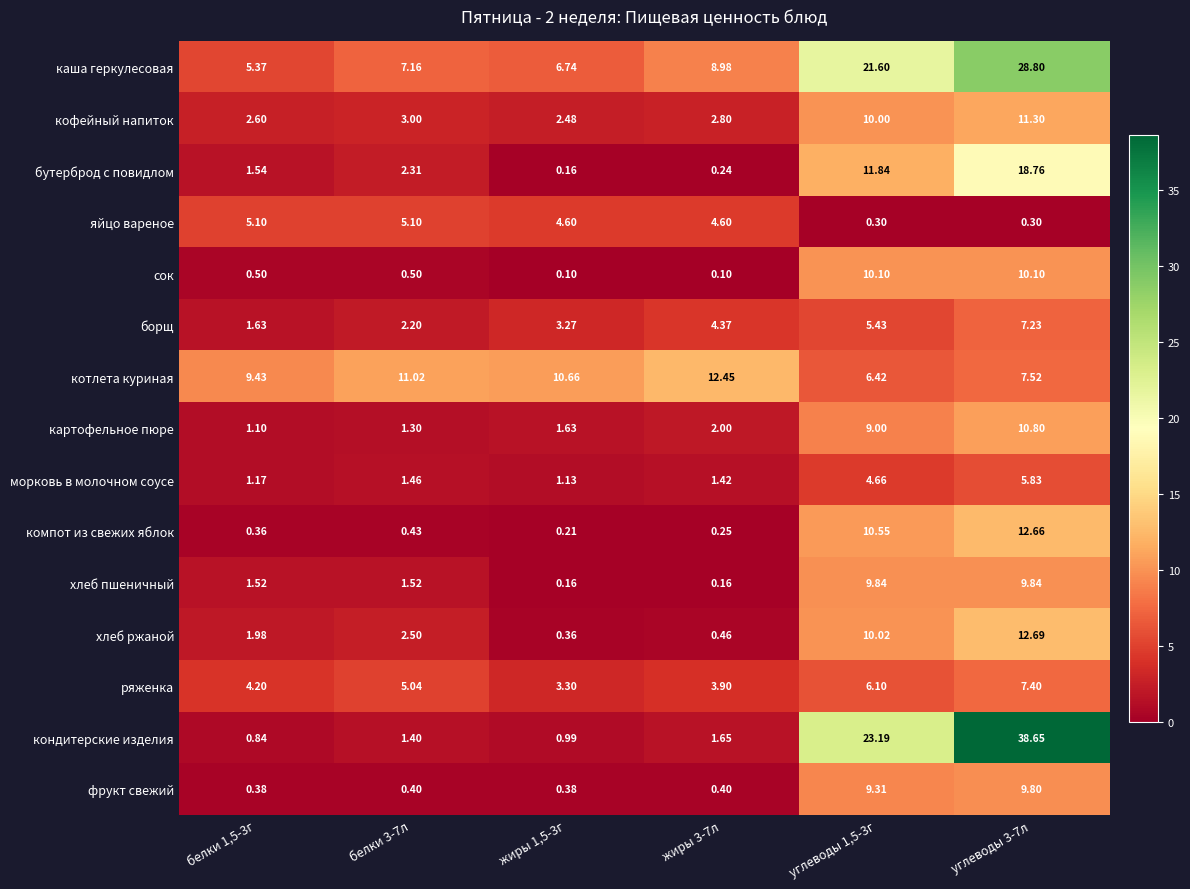

At how many categories does at least one series exceed 23?

2